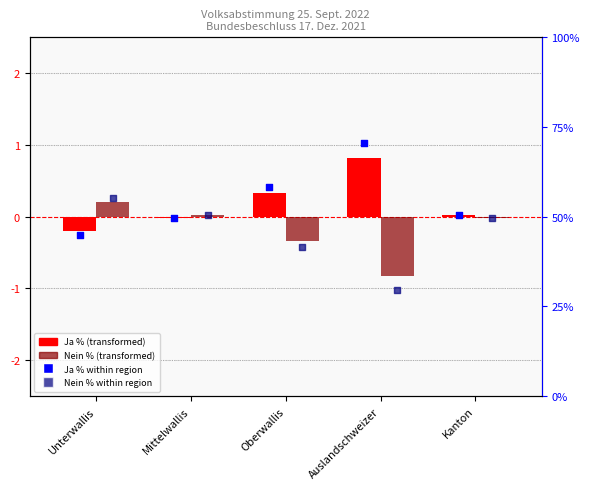

At which category is the sum across all series the highest?

Unterwallis